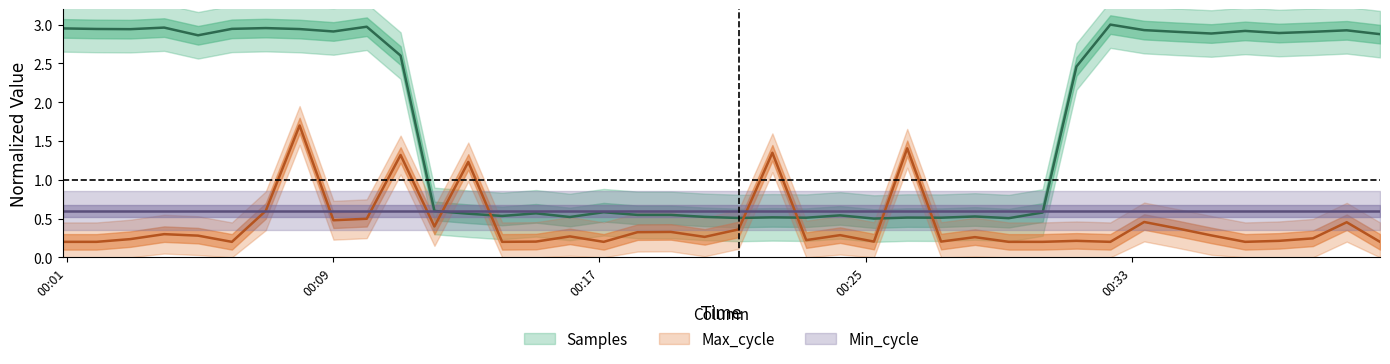

What is the value of the Max_cycle point at the 29th from the left?

0.2